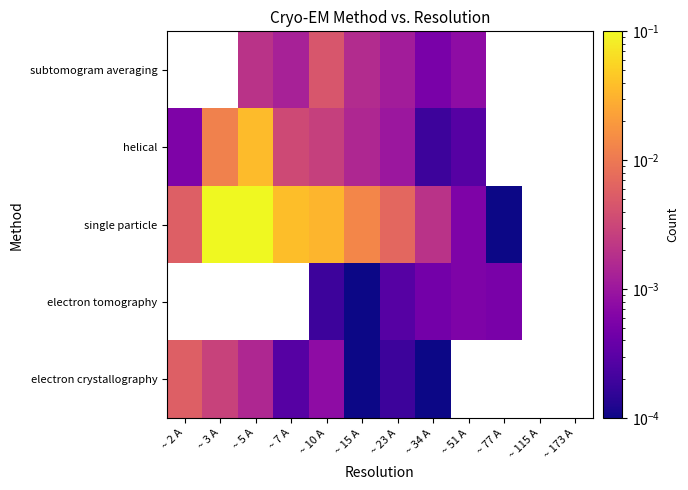

How many positive values does the helical series have?

9